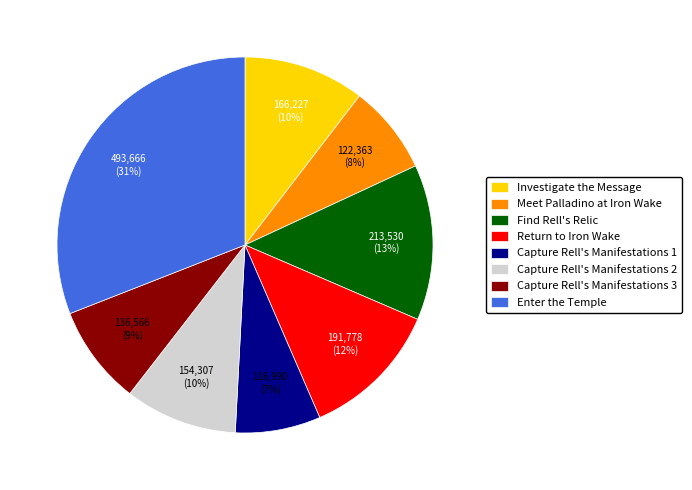

Is it true that Capture Rell's Manifestations 3 is 9% of the pie?

True